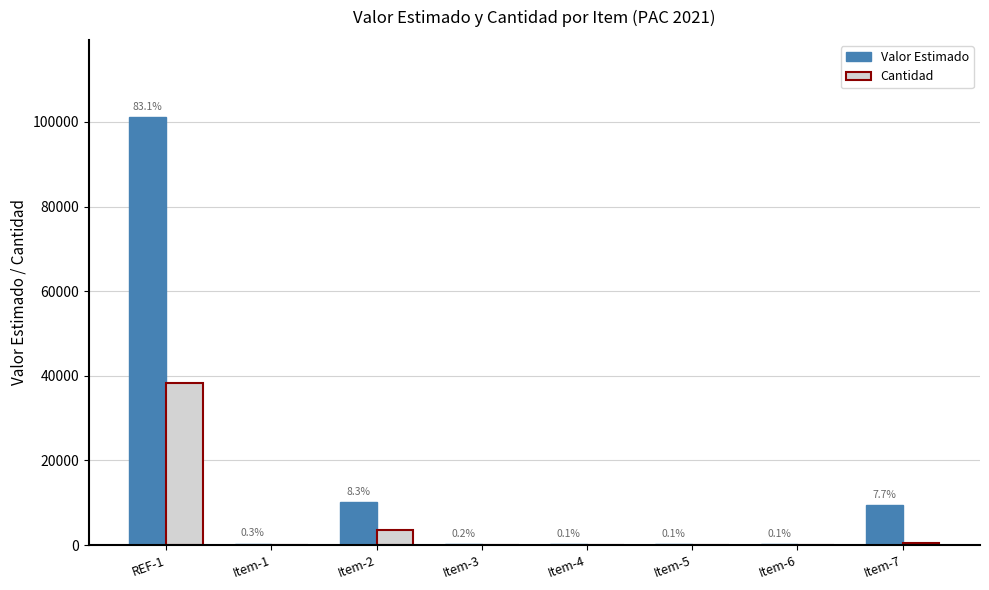

Does the chart contain stacked bars?

No